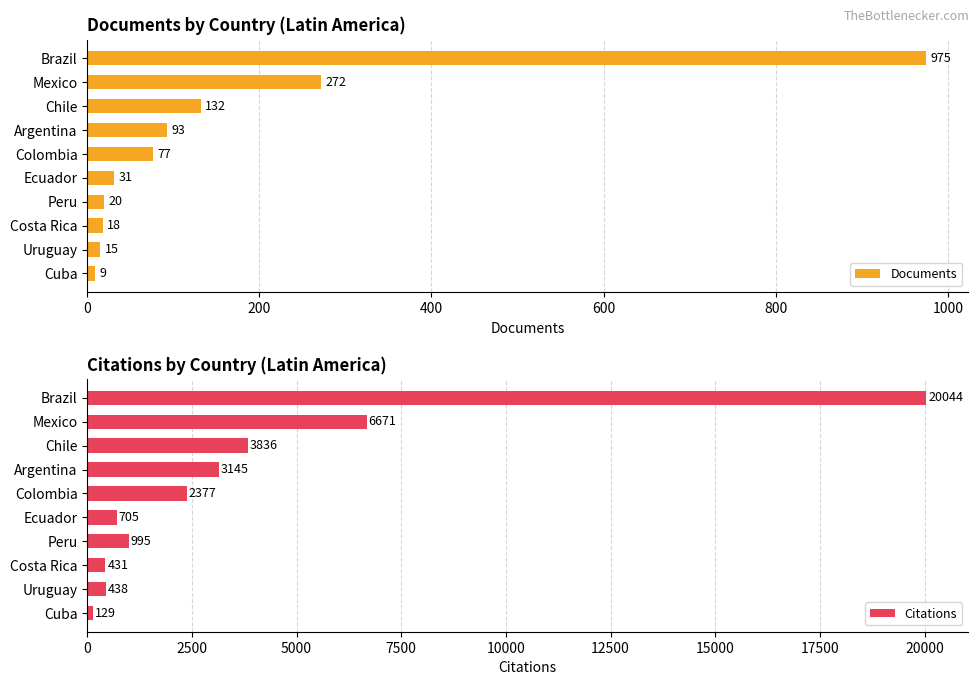

What is the sum of all Citations values?

38771